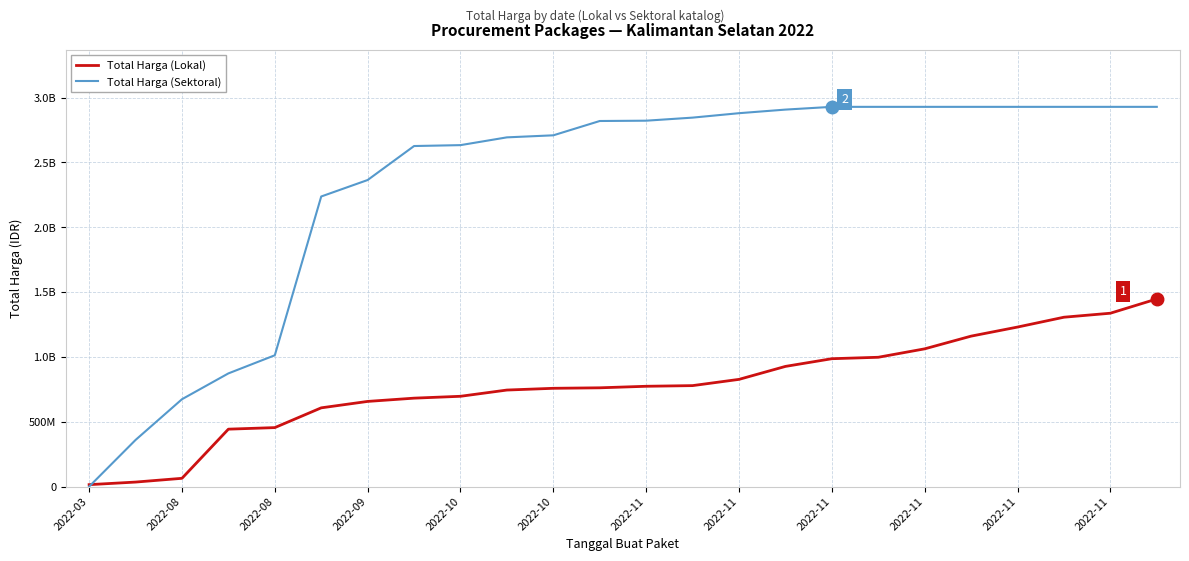

What are all the series names shown in the legend?

Total Harga (Lokal), Total Harga (Sektoral)